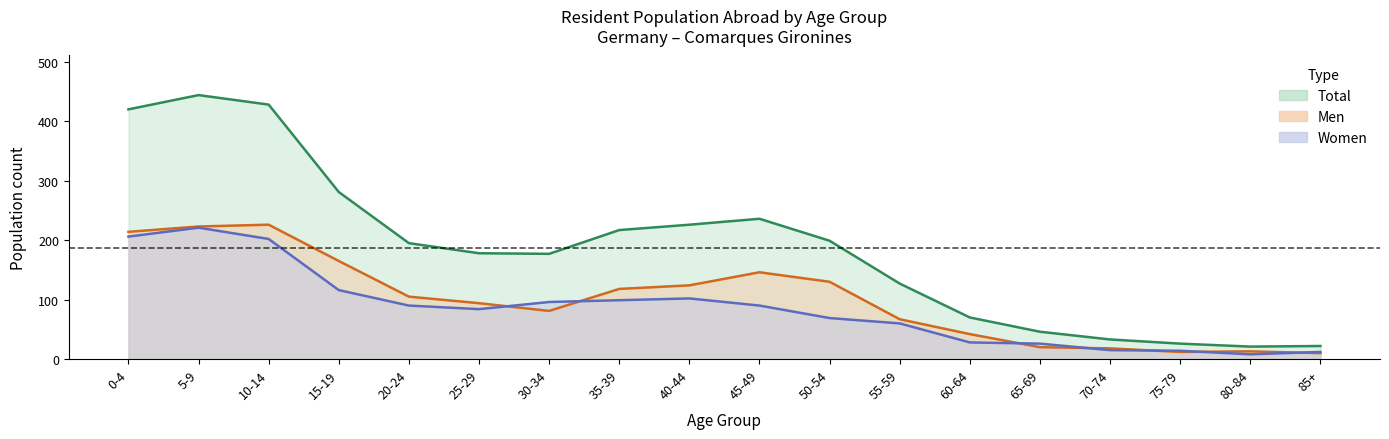

Is it true that Men equals 42 at 50-54?

False